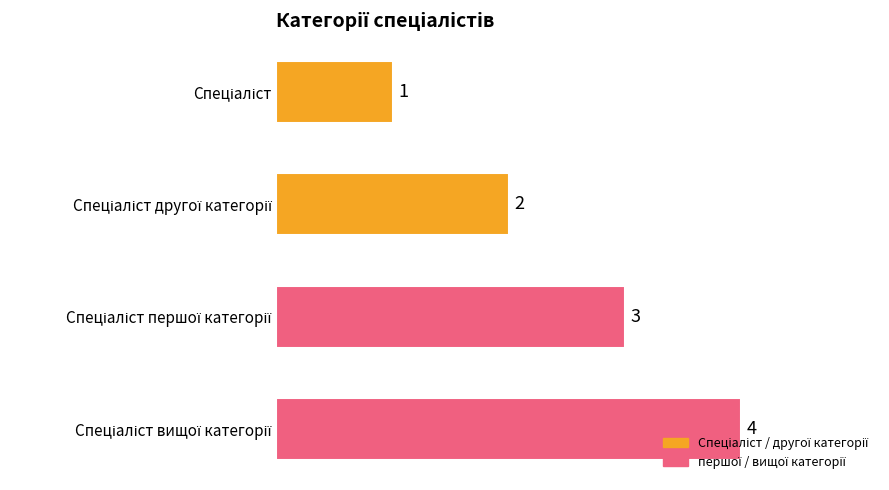

How many values are between 2 and 4?

3